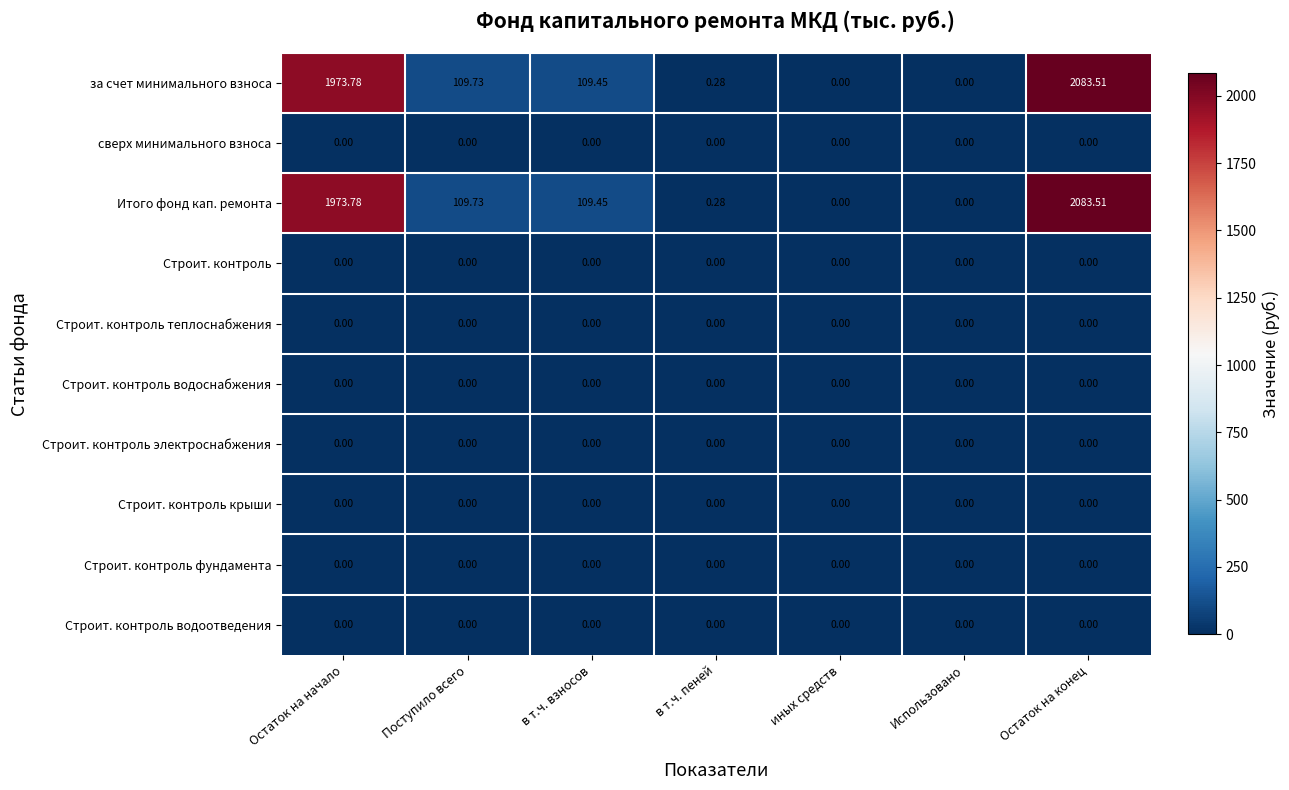

At which category is the sum across all series the highest?

Остаток на конец